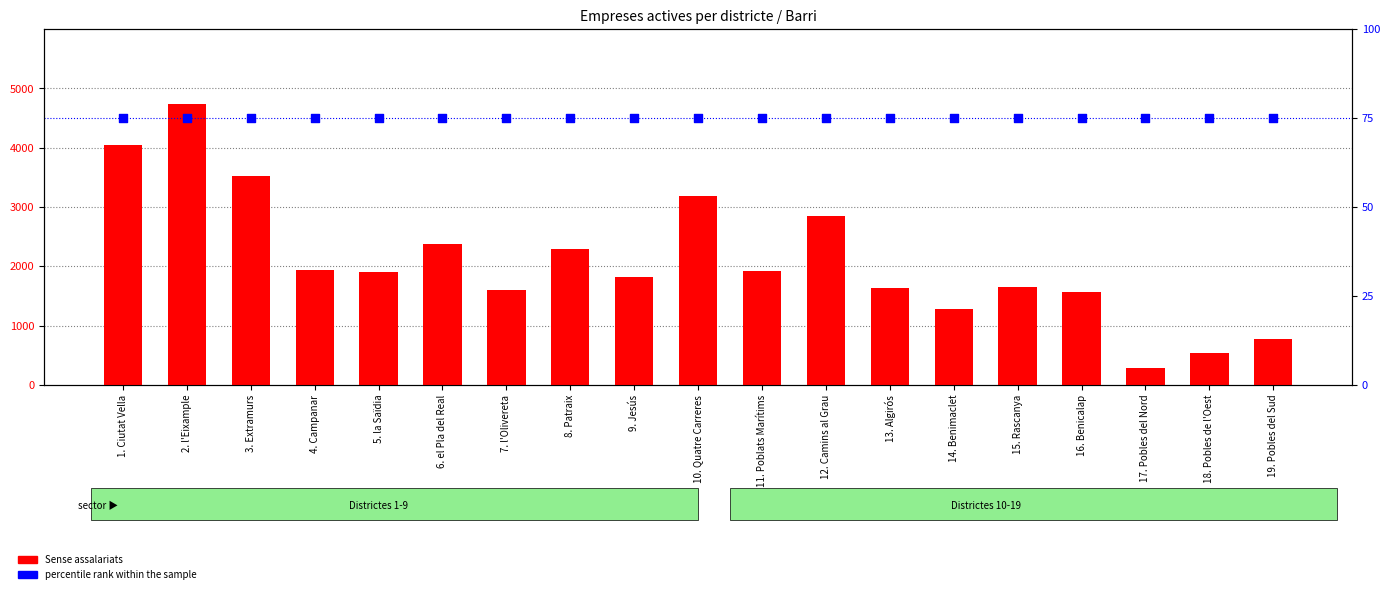

Which series reaches the maximum Y coordinate?

Sense assalariats